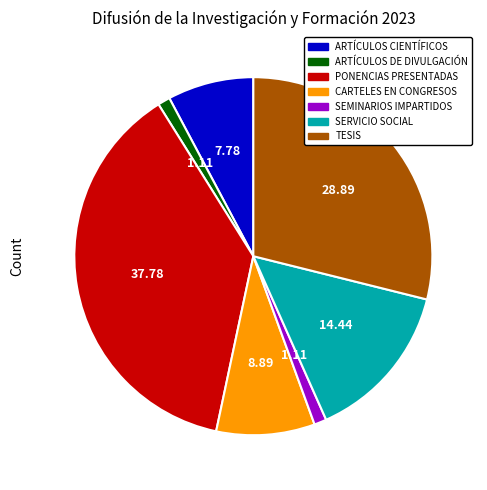

Does SEMINARIOS IMPARTIDOS account for over 50% of the chart?

No